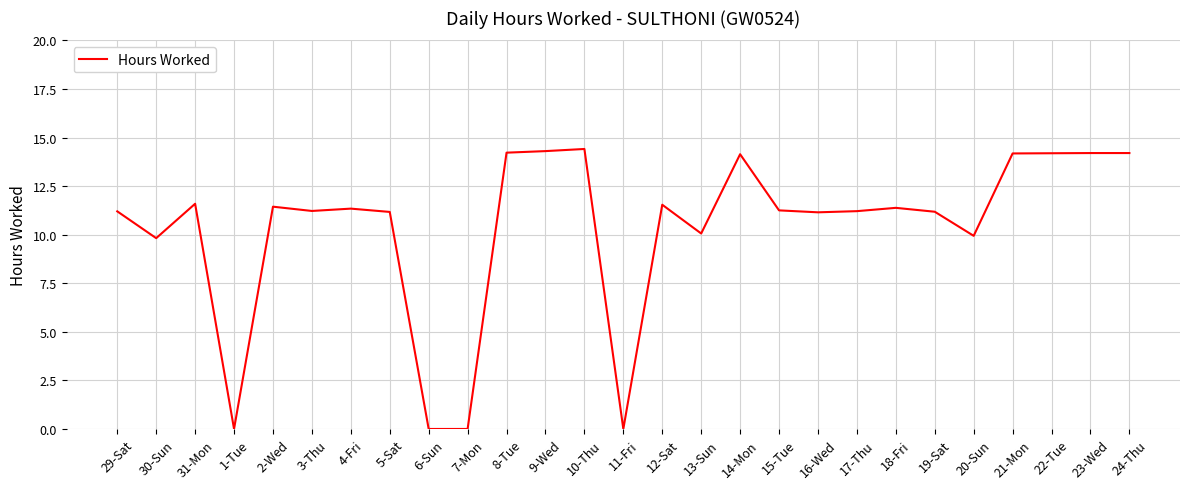

Does the chart have visible grid lines?

Yes